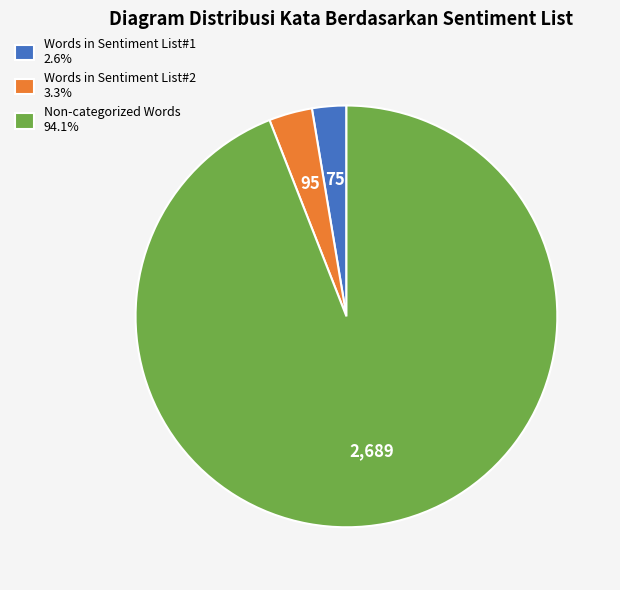

Does Words in Sentiment List#2 3.3% represent more than half of the total?

No